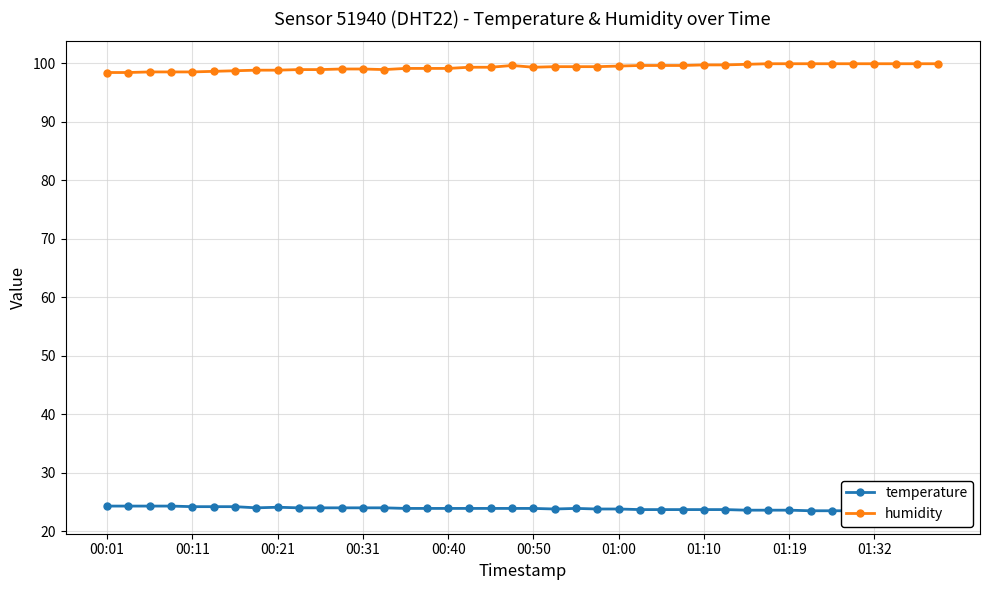

What is the spread (max minus min) of values at 15?

75.2